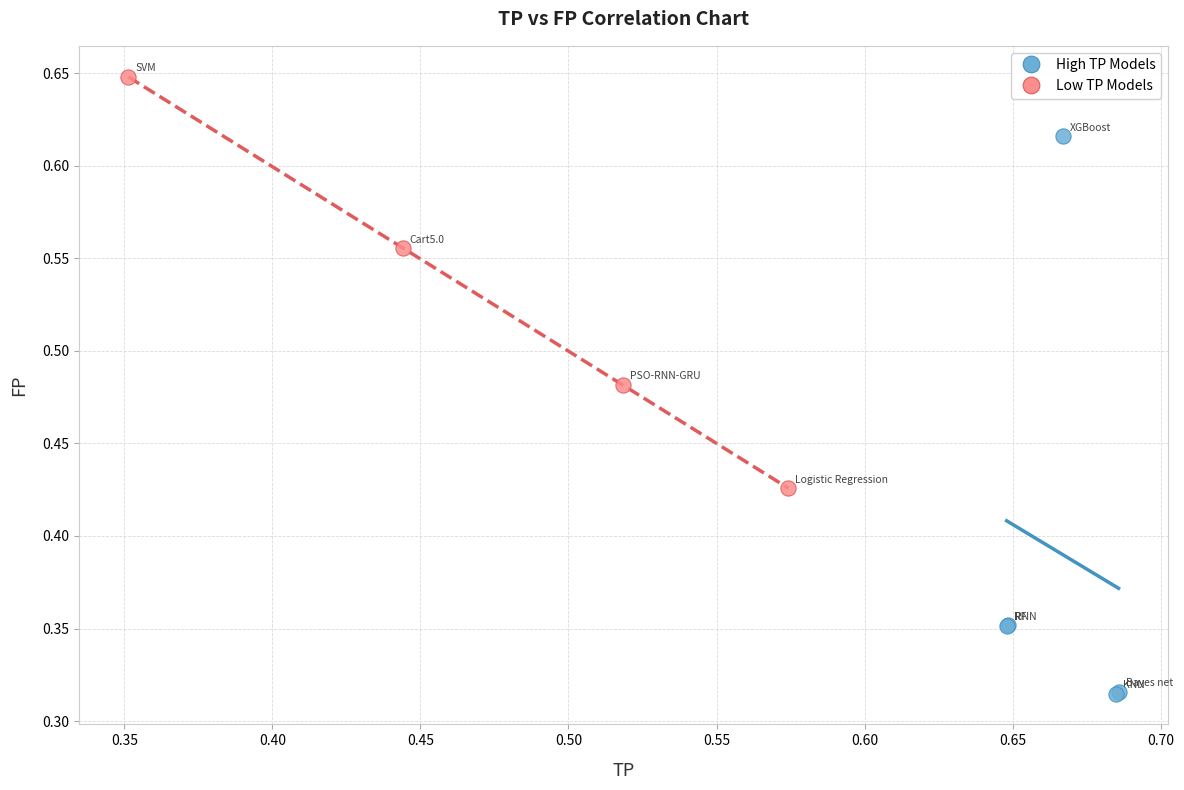

What are all the series names shown in the legend?

High TP Models, Low TP Models